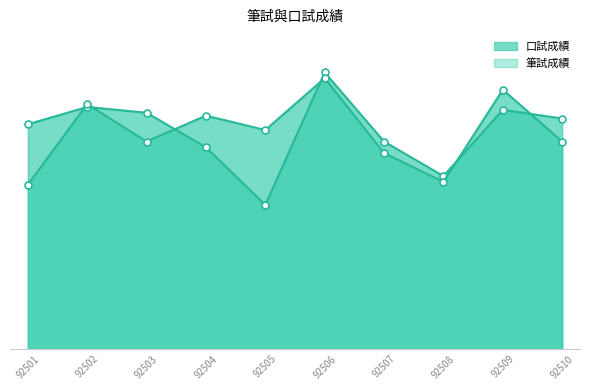

What is the lowest value of the 口試成績 series?

50